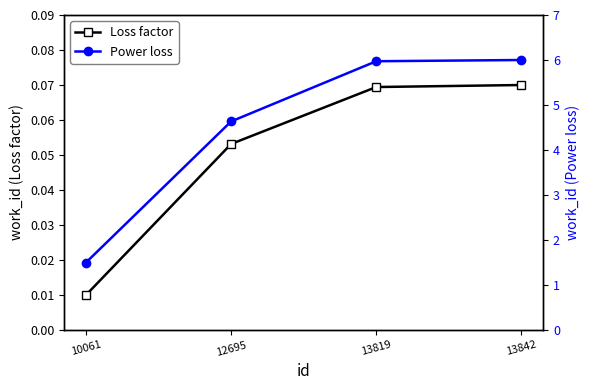

What is the maximum value shown in the chart?

6.0